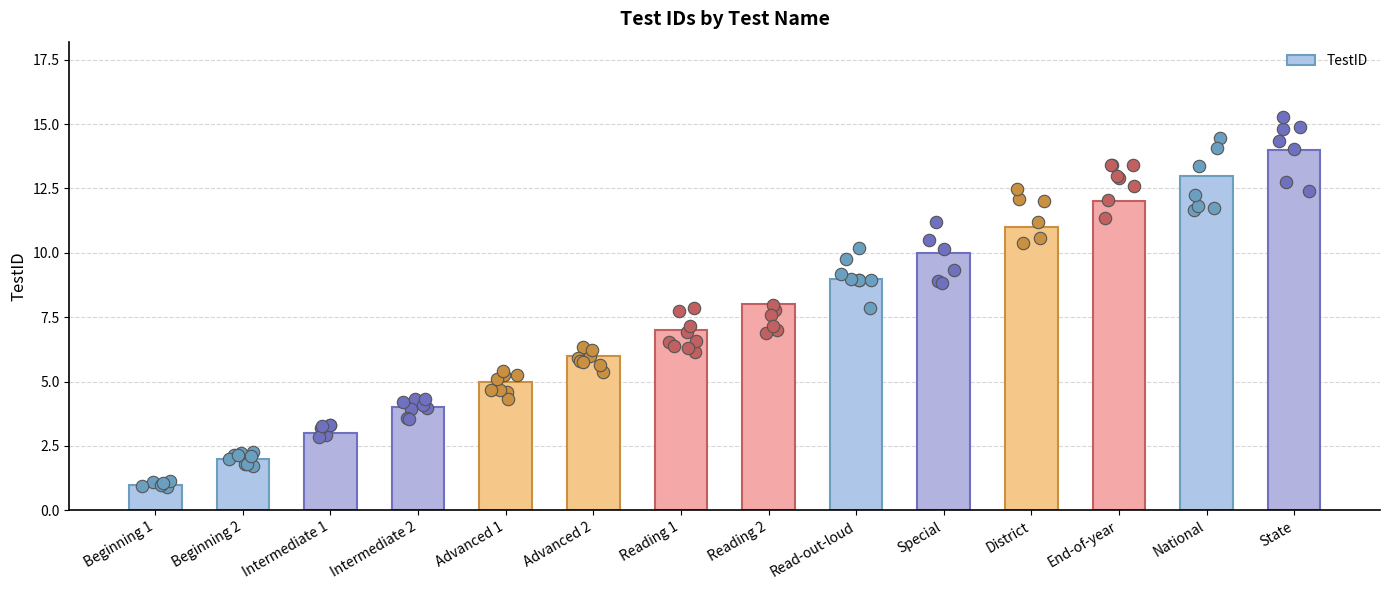

What is the change in value from Advanced 1 to End-of-year?

+7